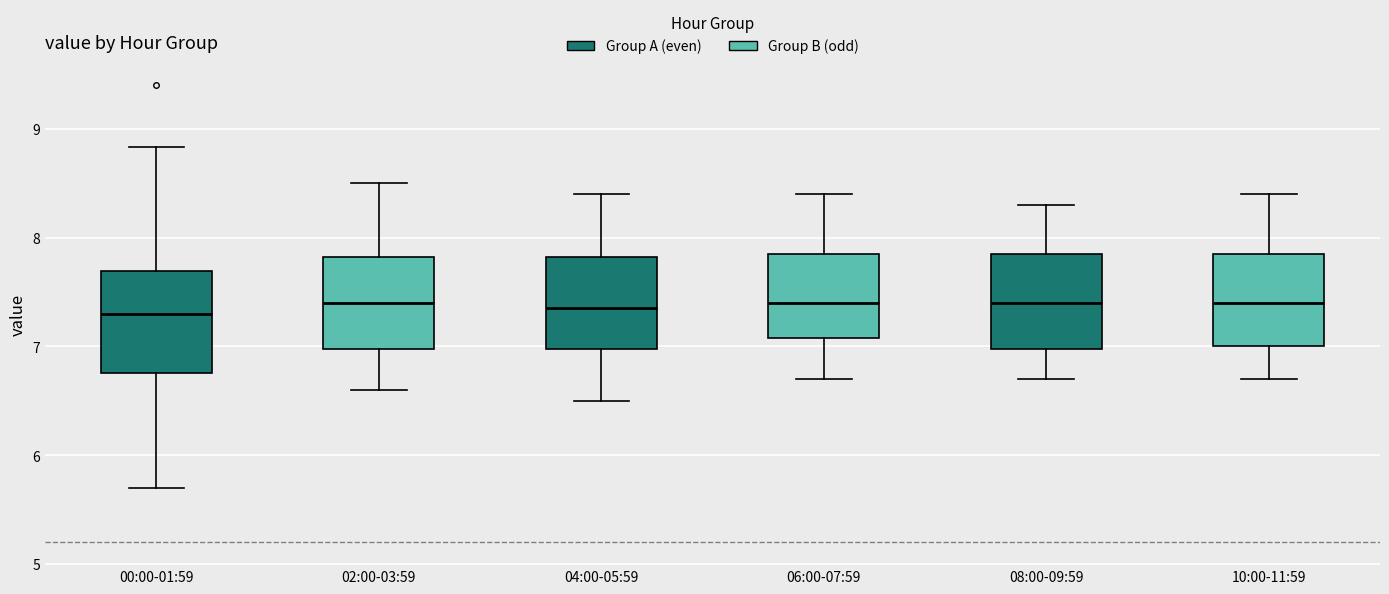

Reading left to right, read every box against the y-axis: the position of its median line, the range the box covers, and the ends of its whiskers. The values are not printed on the chart, so give them approximately, as read against the axis.

00:00-01:59: median 7.3, box 6.8 to 7.7, whiskers 5.7 to 8.8
02:00-03:59: median 7.4, box 7.0 to 7.8, whiskers 6.6 to 8.5
04:00-05:59: median 7.4, box 7.0 to 7.8, whiskers 6.5 to 8.4
06:00-07:59: median 7.4, box 7.1 to 7.9, whiskers 6.7 to 8.4
08:00-09:59: median 7.4, box 7.0 to 7.9, whiskers 6.7 to 8.3
10:00-11:59: median 7.4, box 7.0 to 7.9, whiskers 6.7 to 8.4